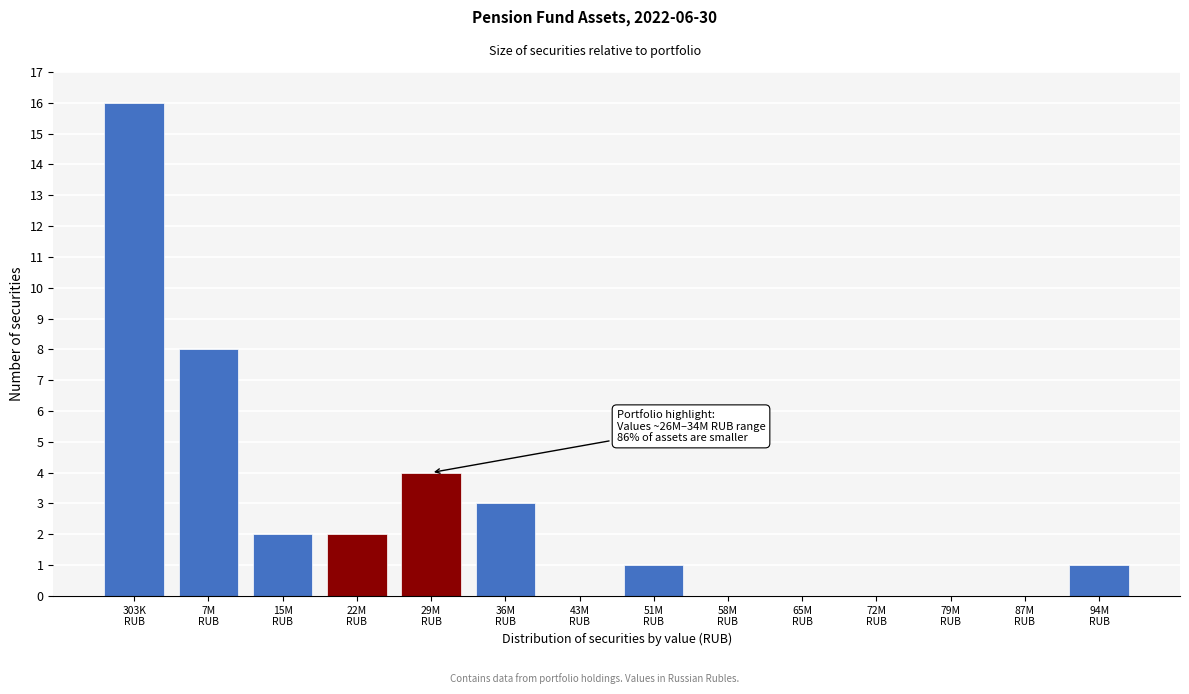

What is the sum of all values?

37